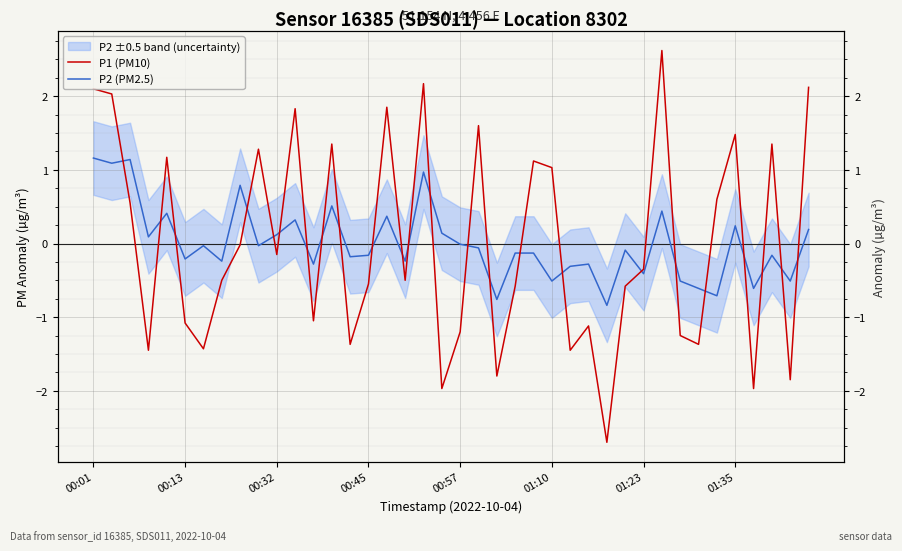

List the series in order of their overall mean, highest first.

P2 (PM2.5), P1 (PM10)